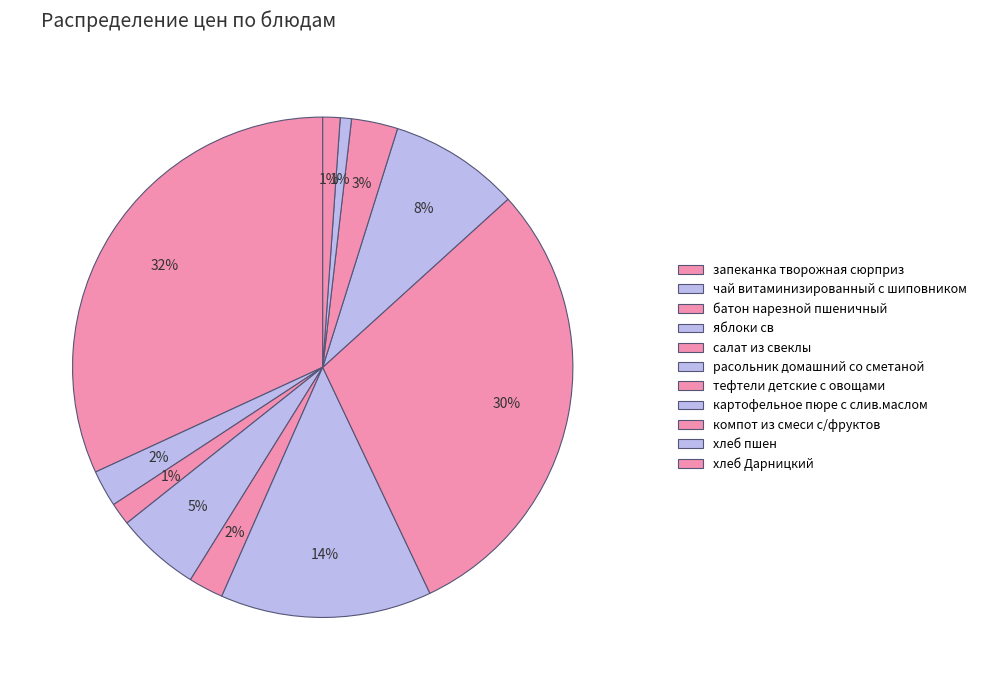

Does any single category account for the majority?

No